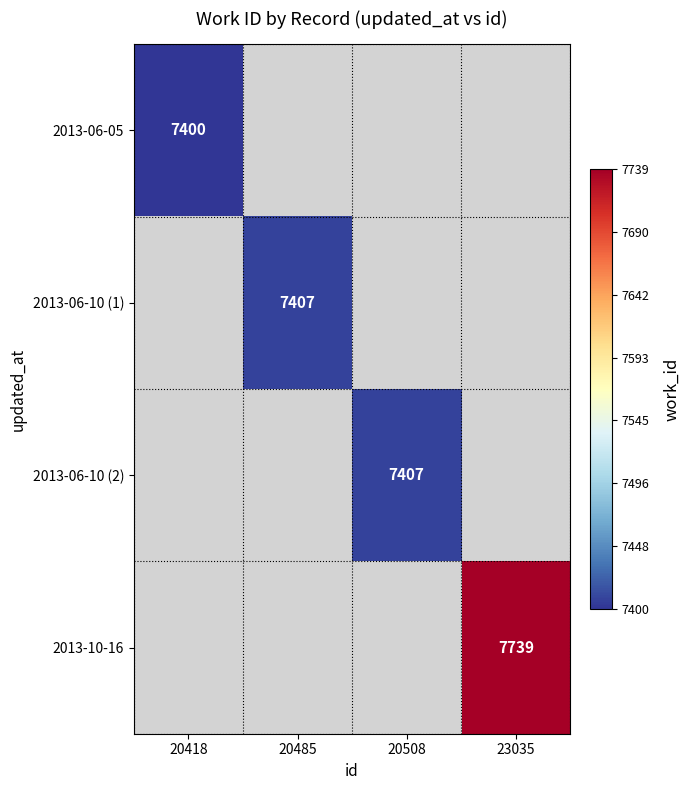

The value of 2013-06-10 (1) at 20485 is 7407. True or false?

True